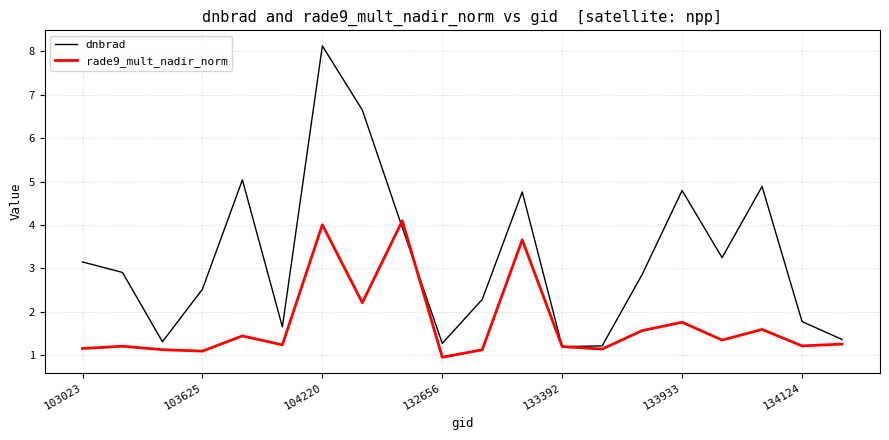

Rank the series by their average value, from lowest to highest.

rade9_mult_nadir_norm, dnbrad